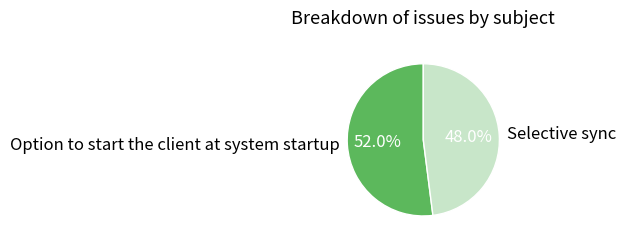

Is it true that Selective sync is 48% of the pie?

True